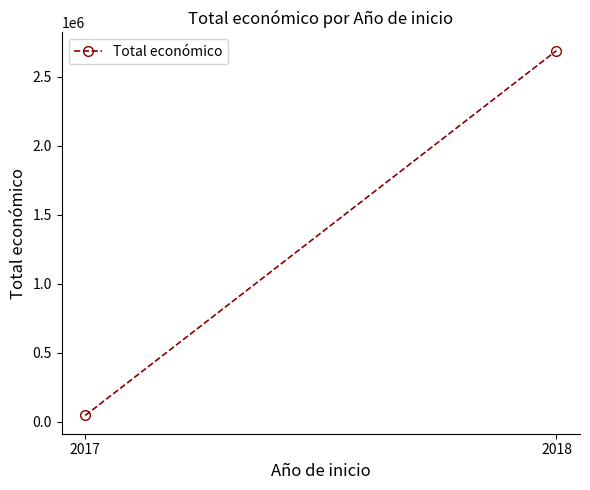

Count the number of categories in the chart.

2